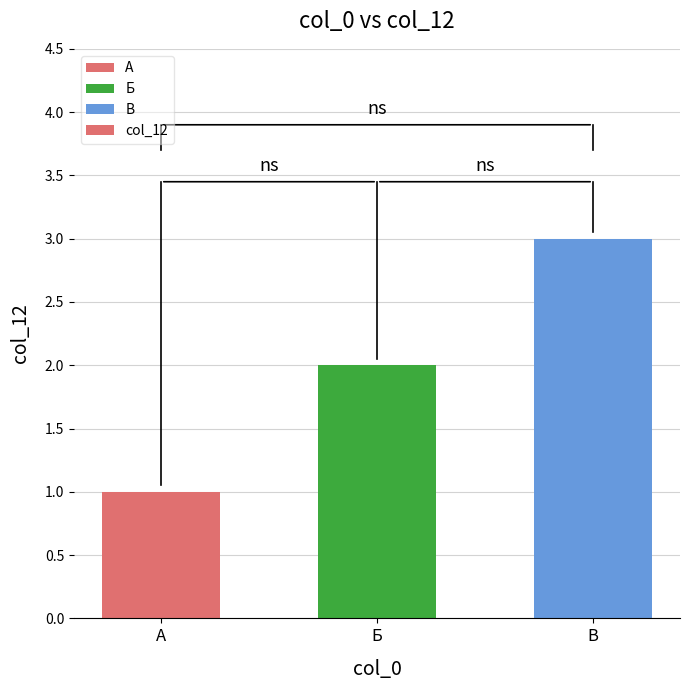

Where is the data nearest to the value 2?

Б